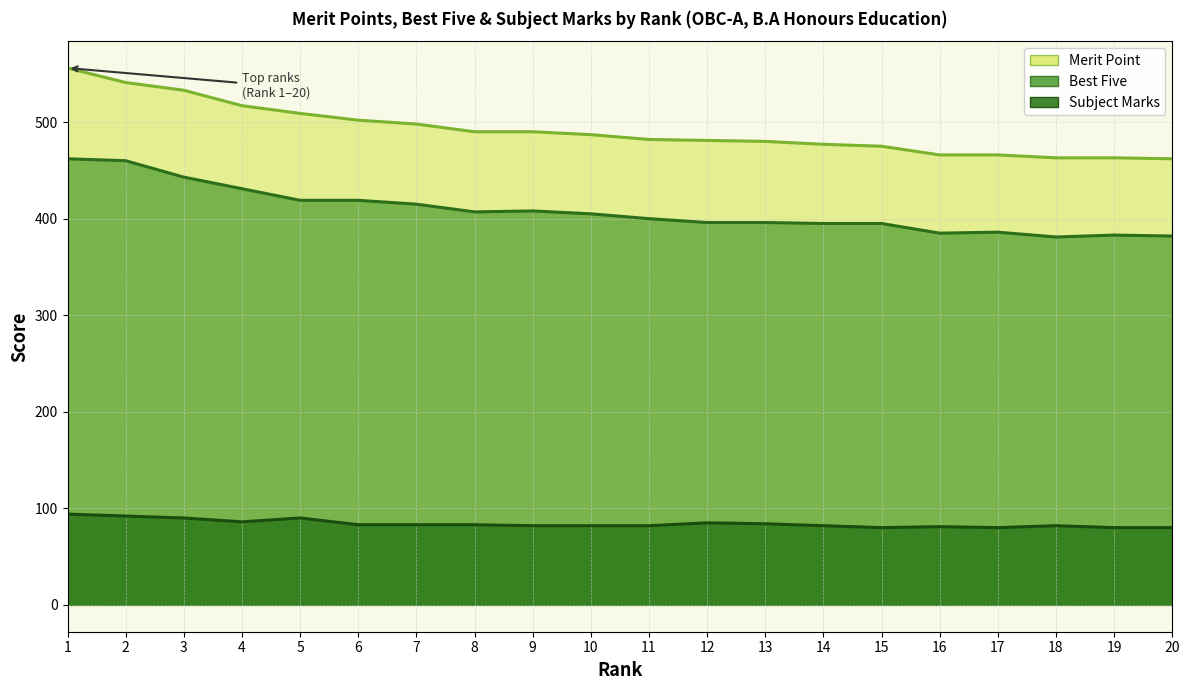

What is the sum of all Subject Marks values?

1681.0